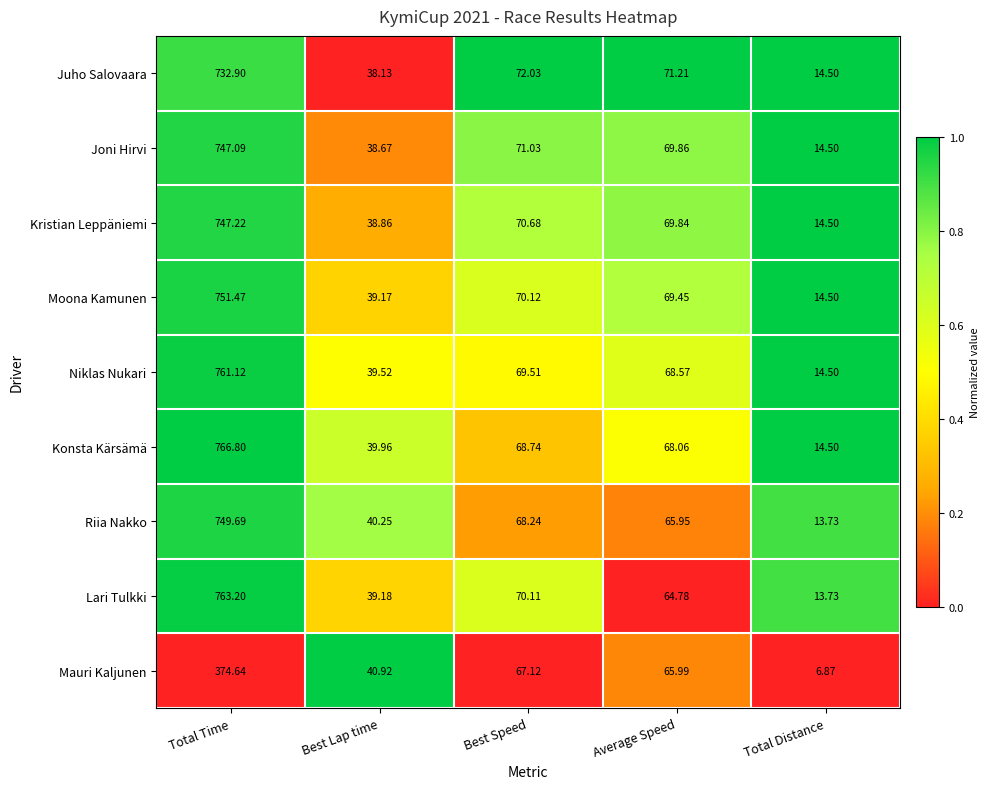

Between Total Time and Best Speed, which series saw the biggest shift?

Konsta Kärsämä